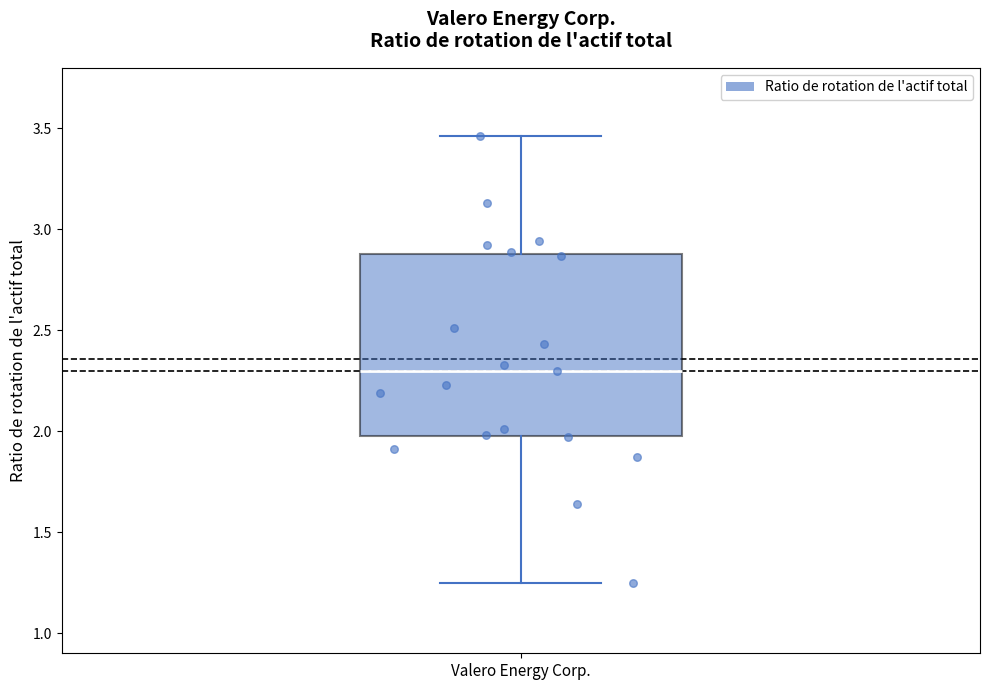

Where does the median line of the box for Valero Energy Corp. sit on the y-axis? The values are not printed on the chart, so give them approximately, as read against the axis.

2.30